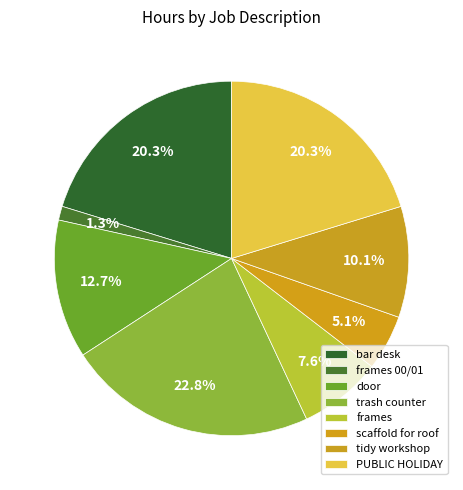

Is it true that PUBLIC HOLIDAY is 20% of the pie?

True